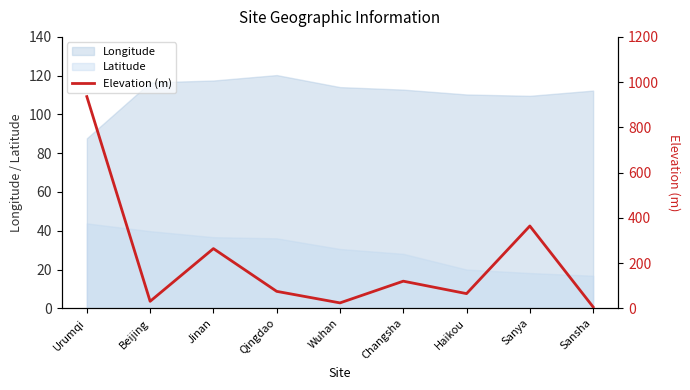

The value at Changsha is 120. True or false?

True